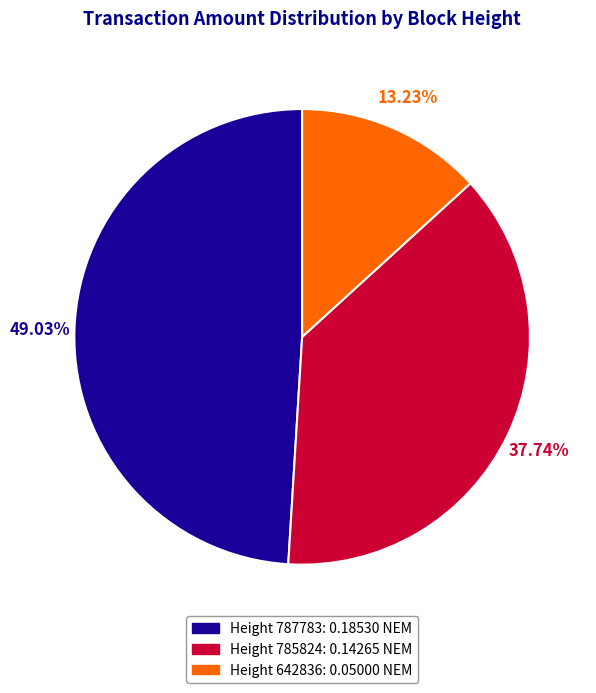

Which has a higher value, Height 787783 or Height 785824?

Height 787783